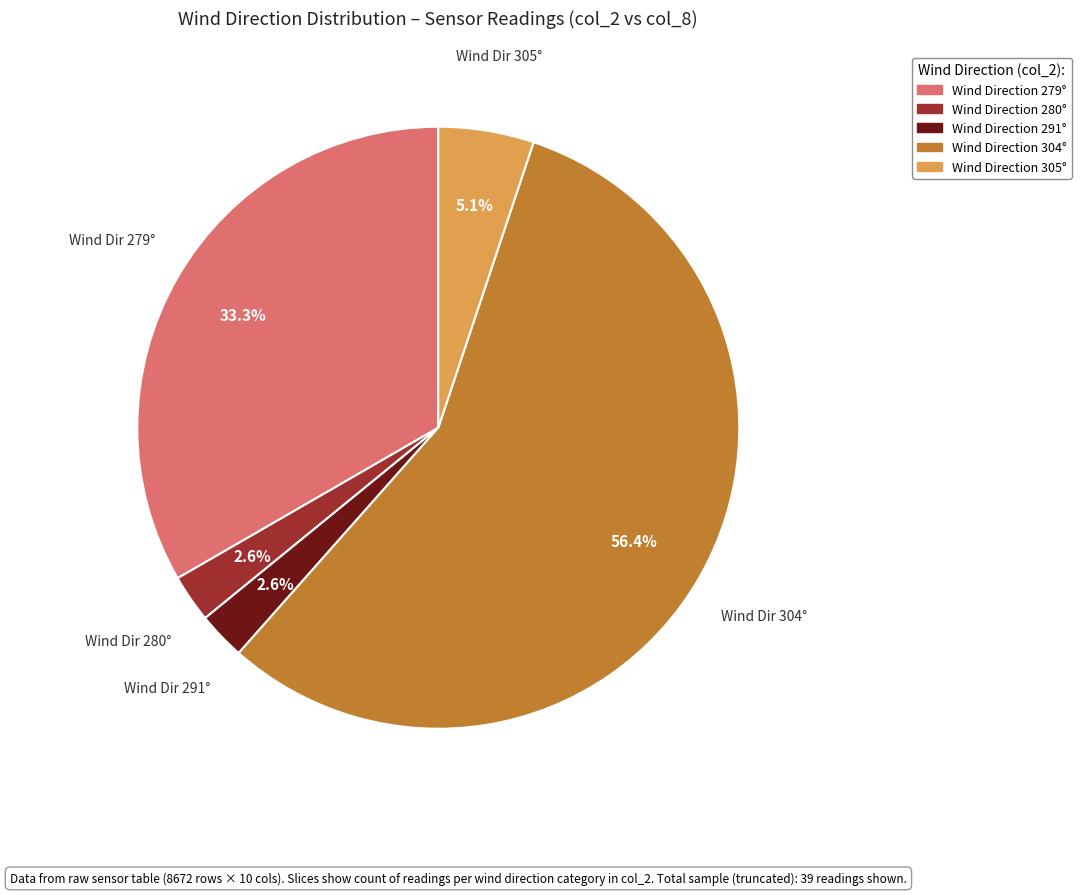

How many segments does this pie chart have?

5